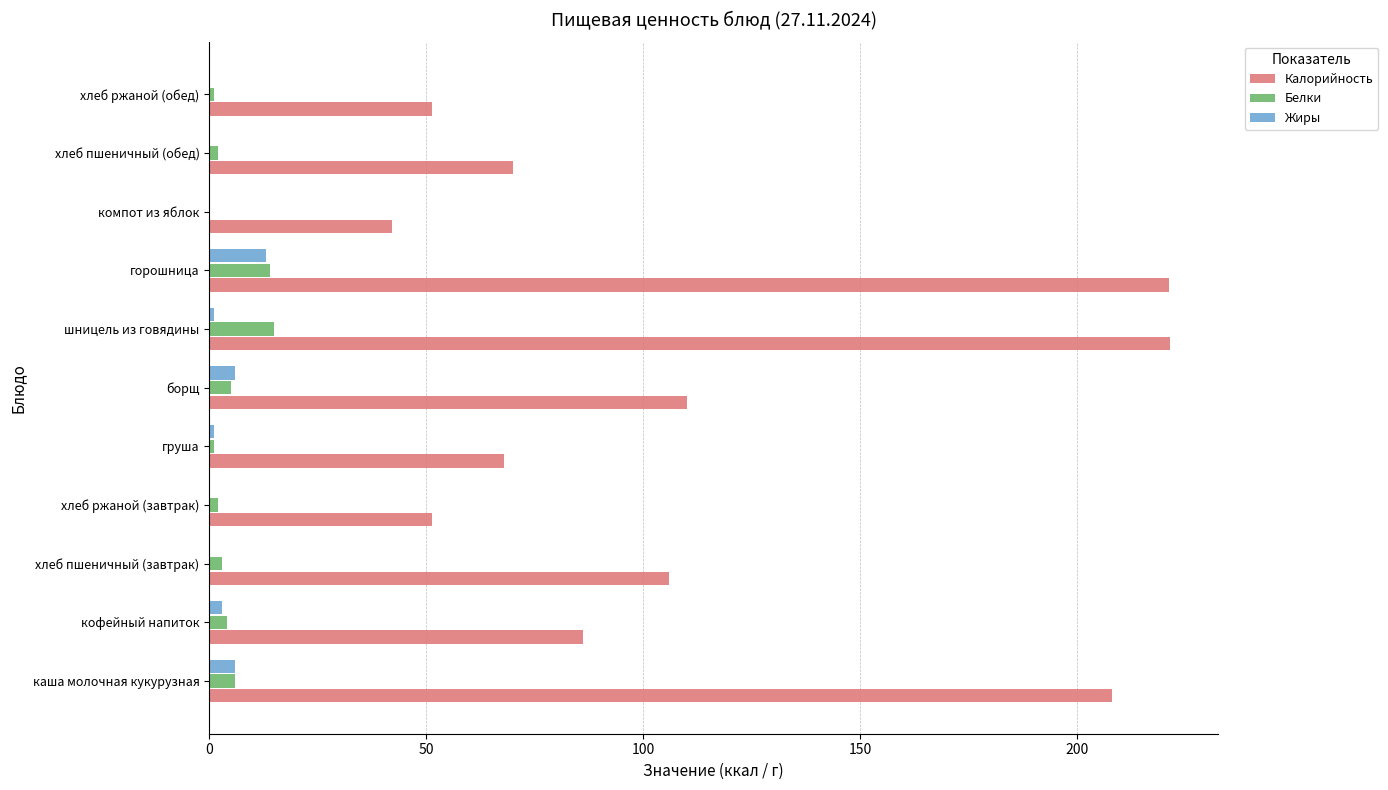

What is the maximum value for Калорийность?

221.4